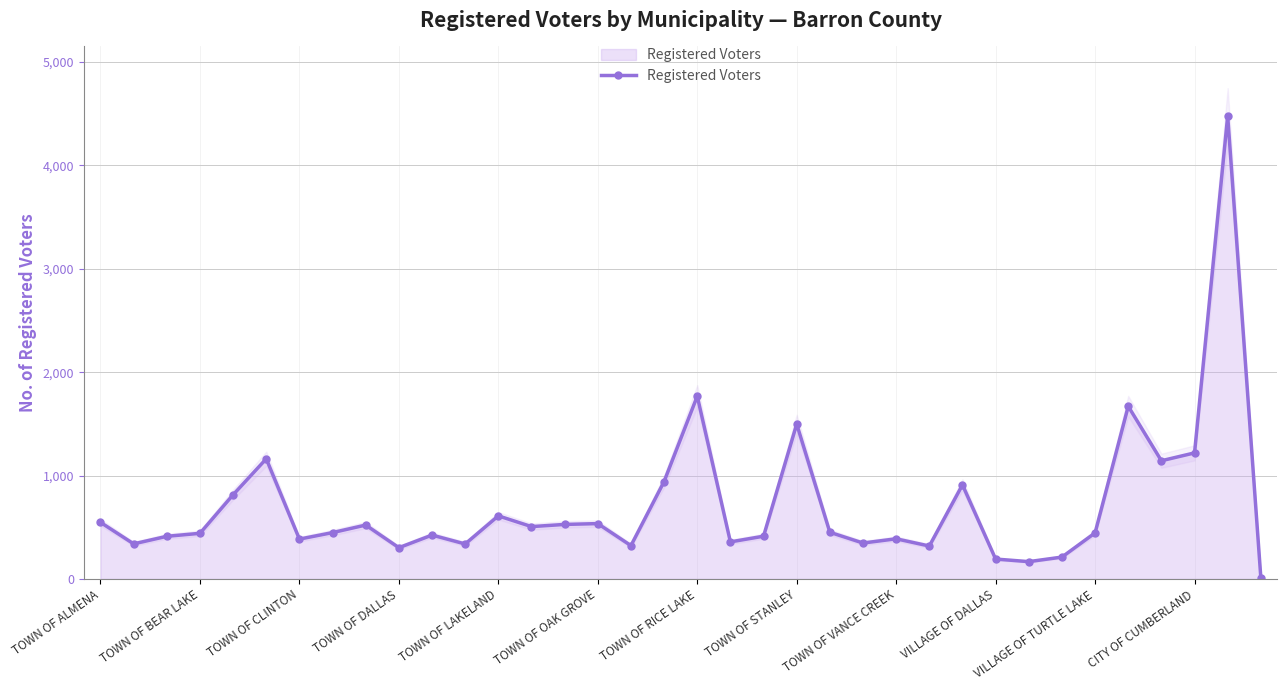

Count the number of categories in the chart.

36